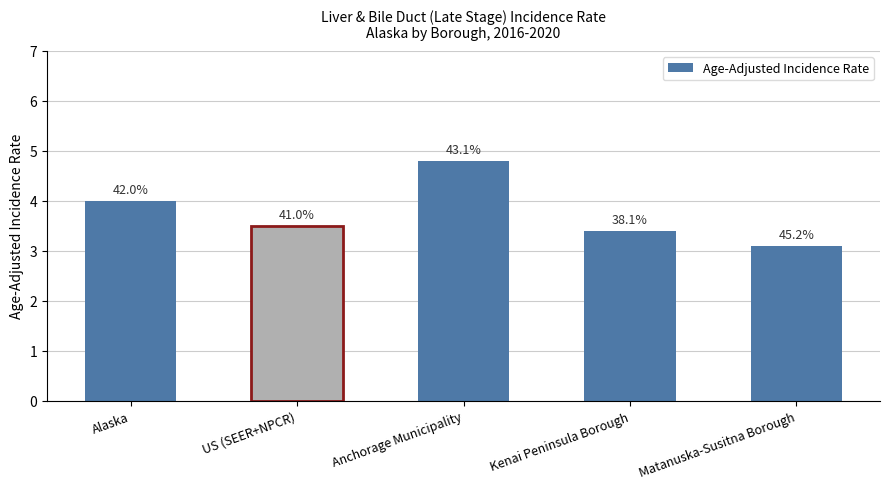

Does the chart contain any negative values?

No